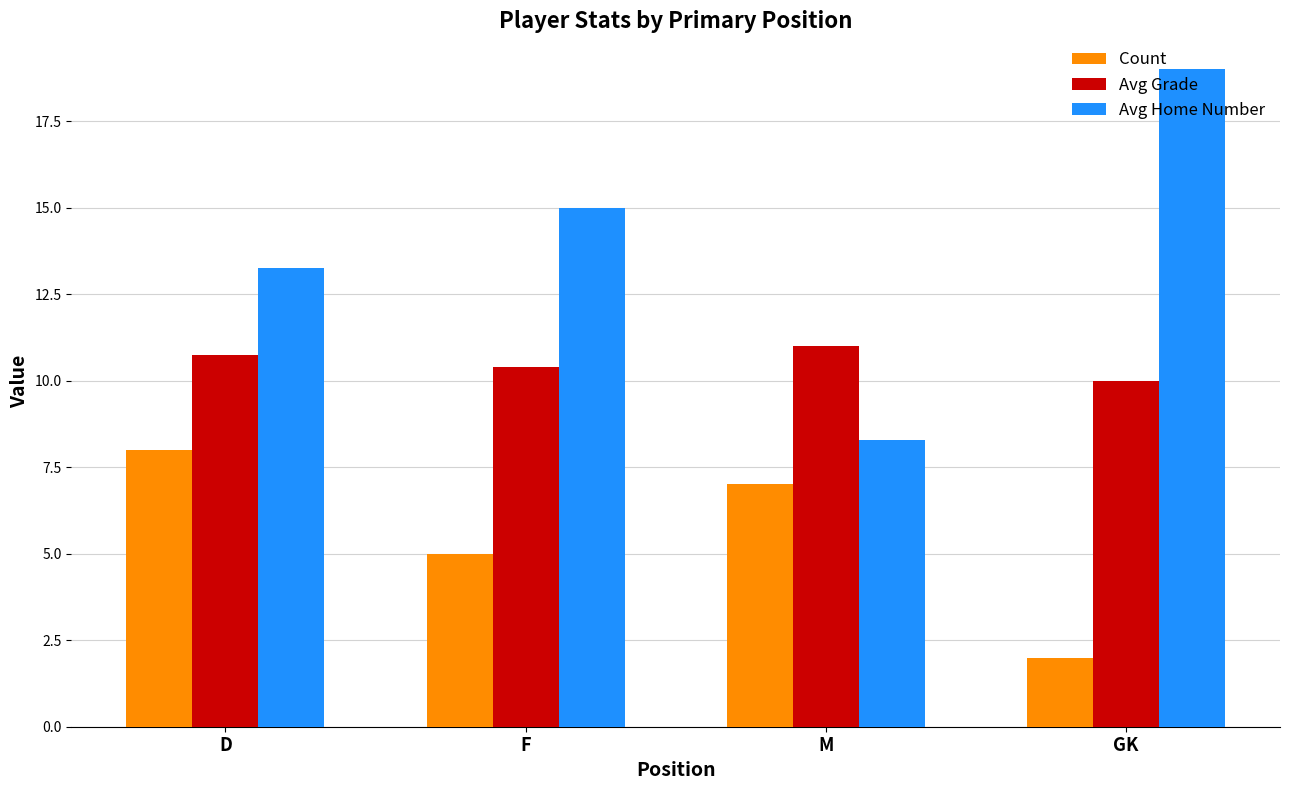

What is the spread (max minus min) of values at GK?

17.0